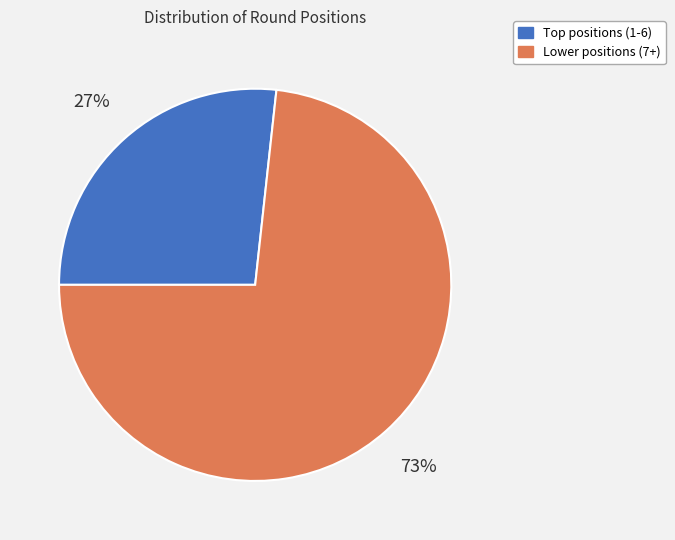

To the nearest percent, what is the average slice percentage?

50%